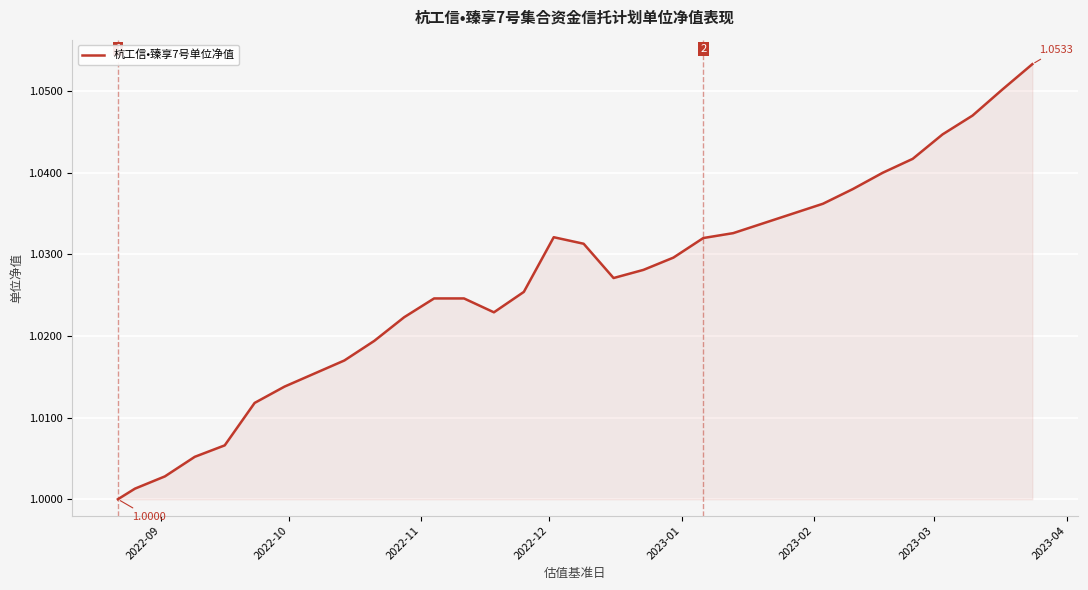

How many lines are shown in the chart?

1